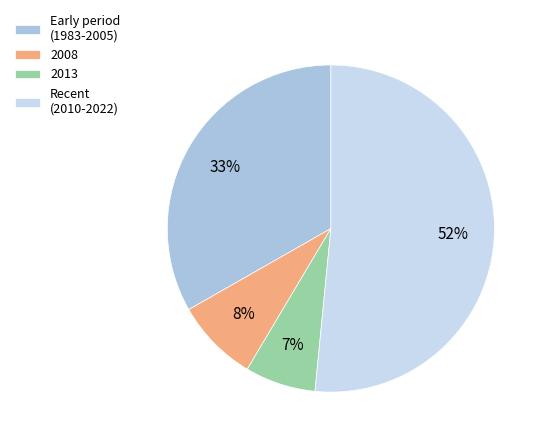

To the nearest percent, what is the combined percentage of 2013 and 2008?

15%